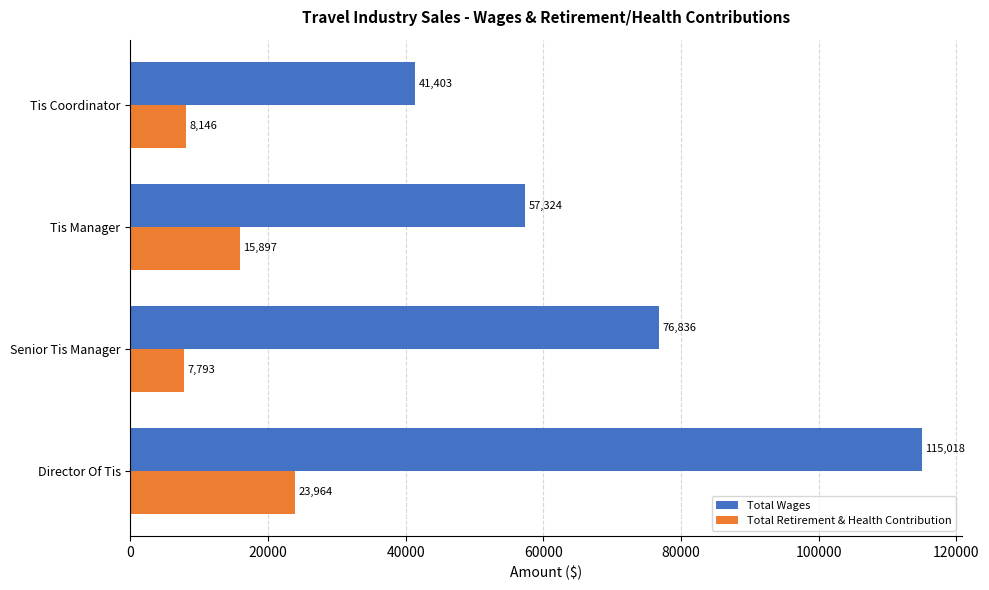

At which label is Total Retirement & Health Contribution closest to 15878?

Tis Manager